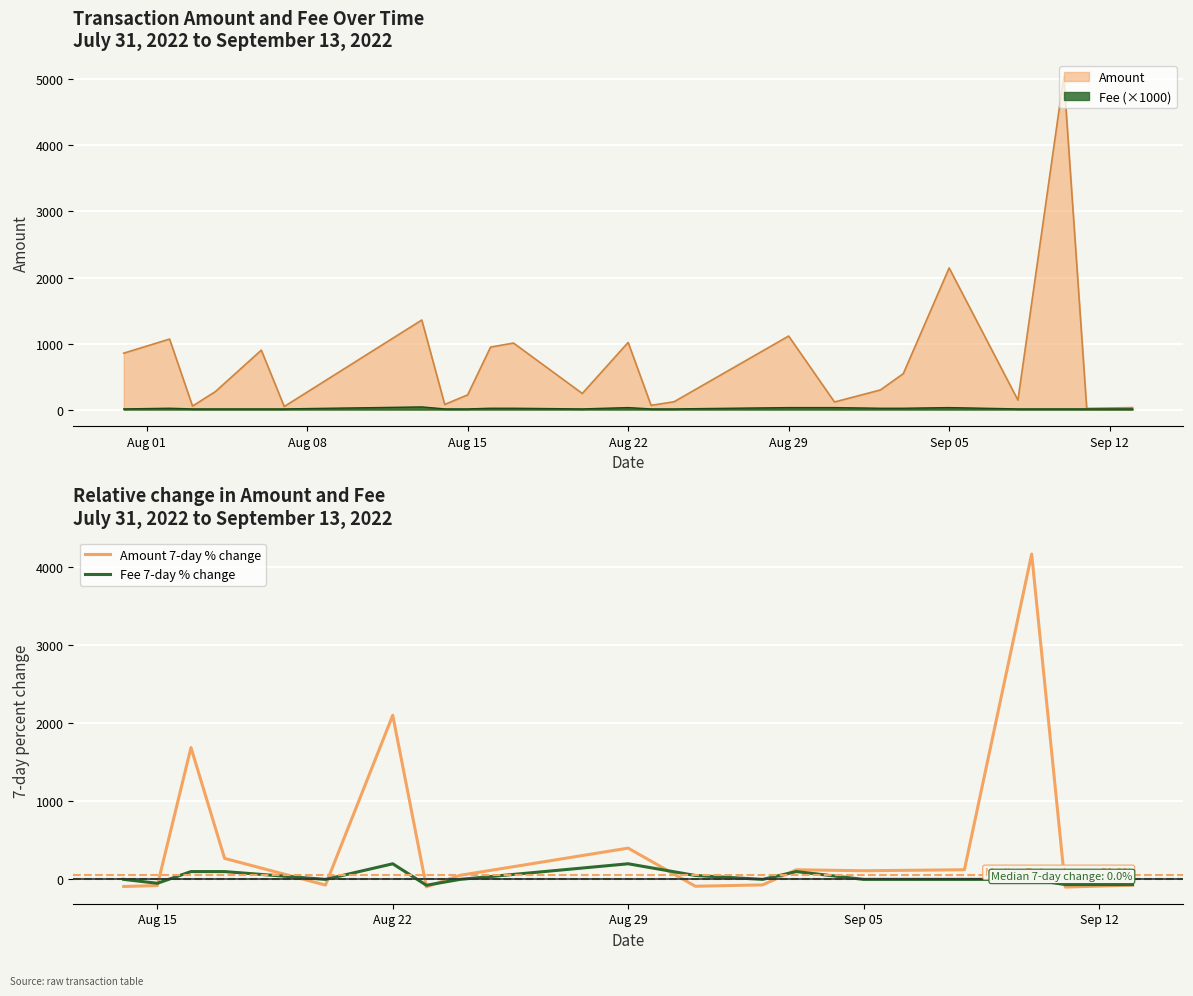

How many times do Amount 7-day % change and Fee 7-day % change cross each other?

8